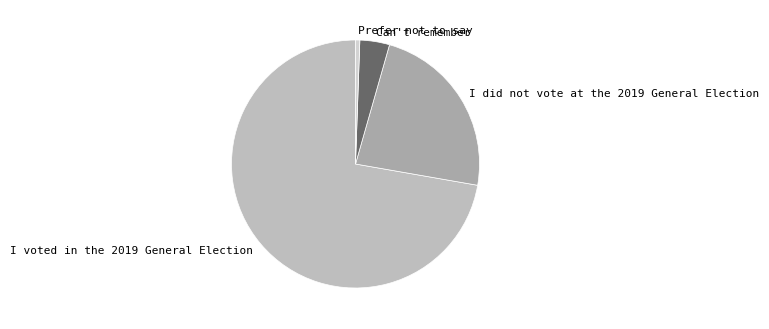

How many segments does this pie chart have?

4